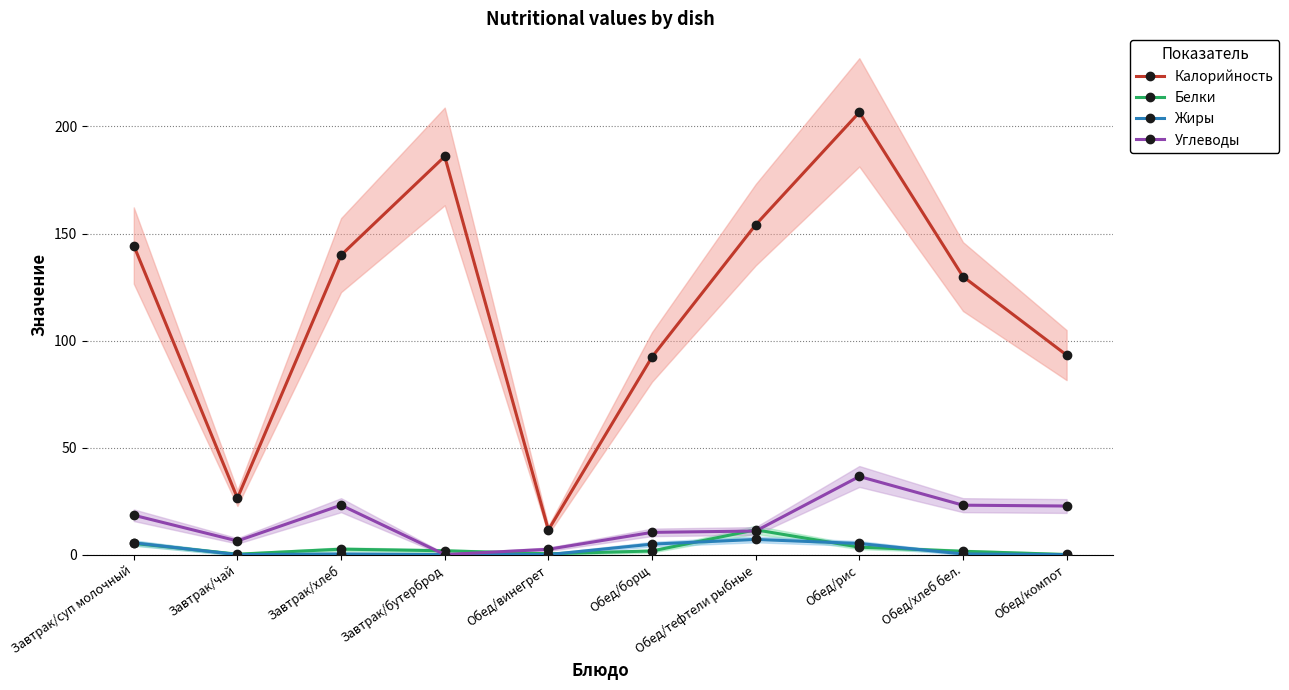

True or false: Белки has a value of 0.8 at Завтрак/бутерброд.

False